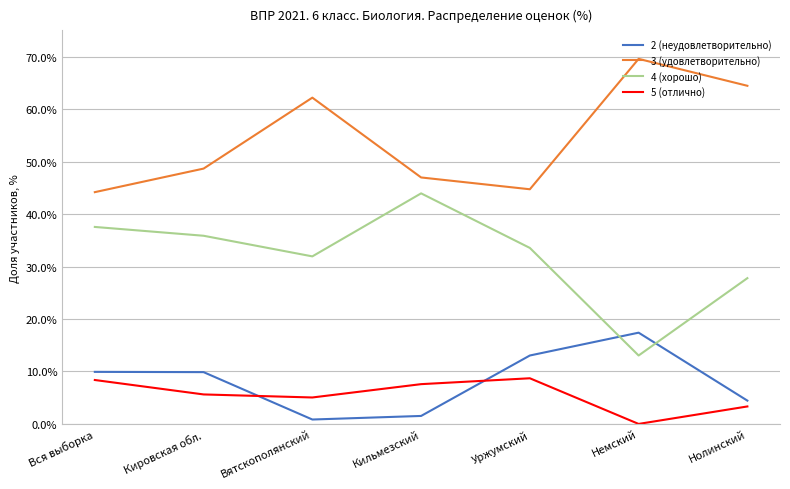

Between which two adjacent categories do 4 (хорошо) and 2 (неудовлетворительно) first intersect?

Уржумский and Немский